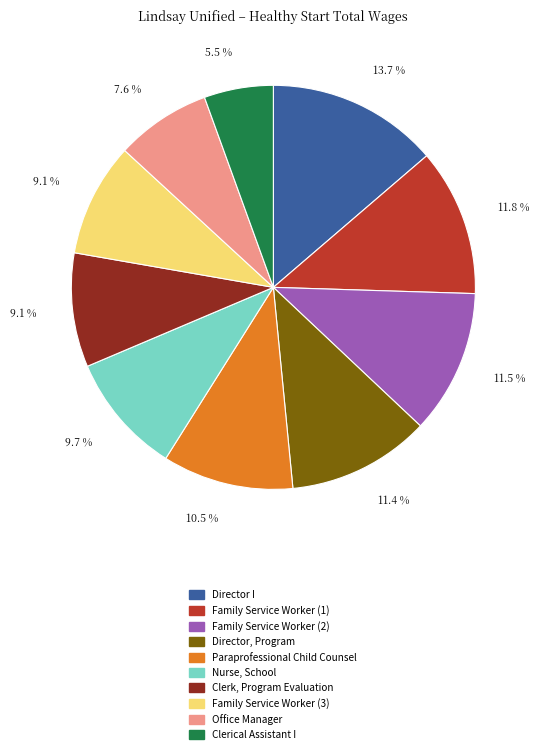

What is the ratio of the value at Clerk, Program Evaluation to the value at Director I?

0.7